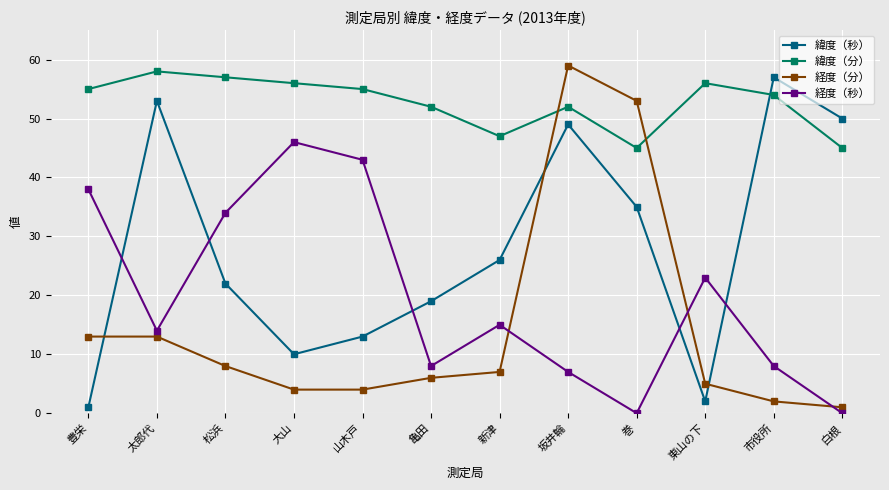

What value does the 緯度（分） series have at 山木戸?

55